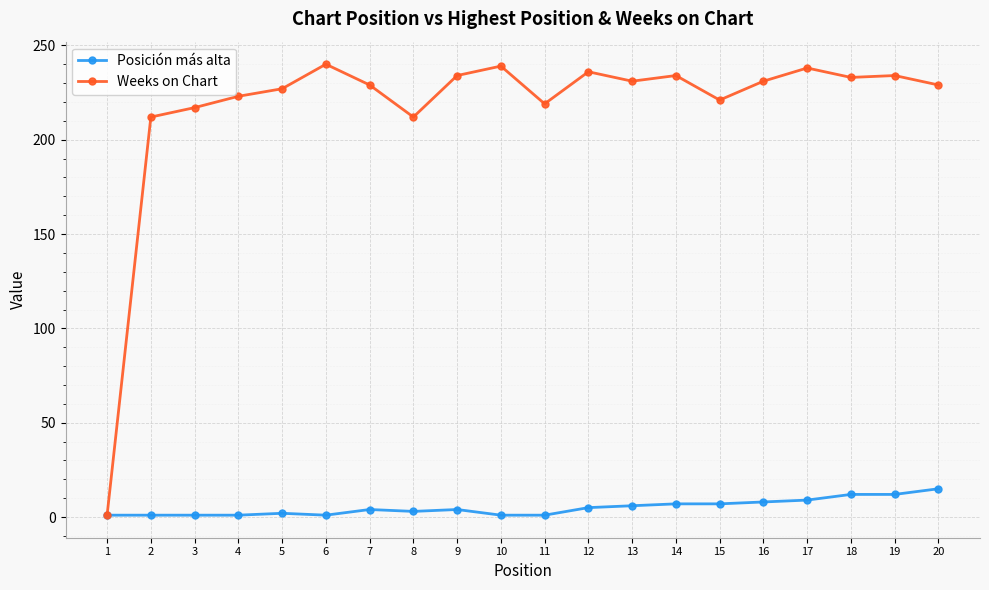

List the series in order of their overall mean, highest first.

Weeks on Chart, Posición más alta